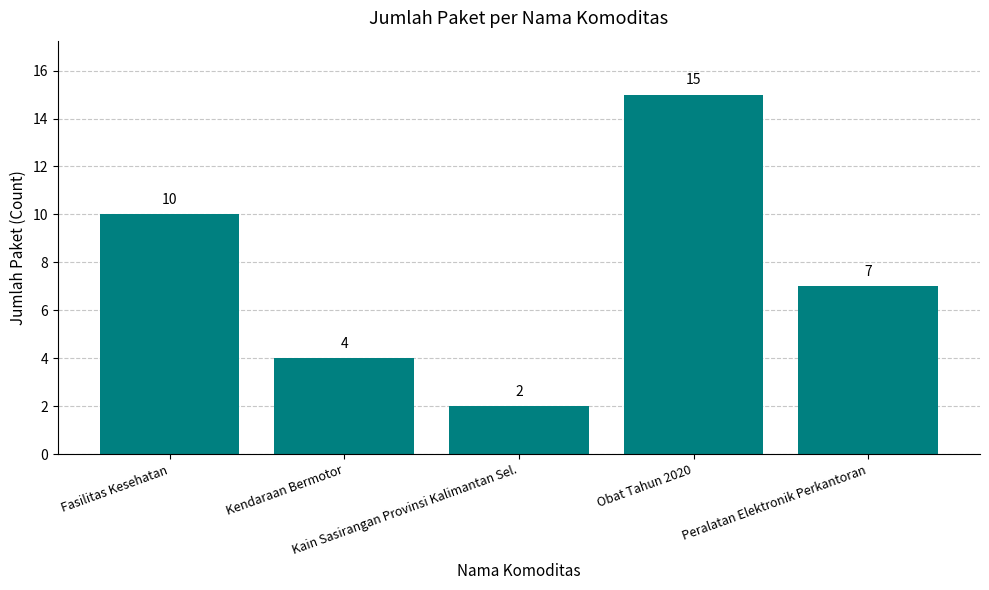

Which category has the lowest value across all series?

Kain Sasirangan Provinsi Kalimantan Sel.